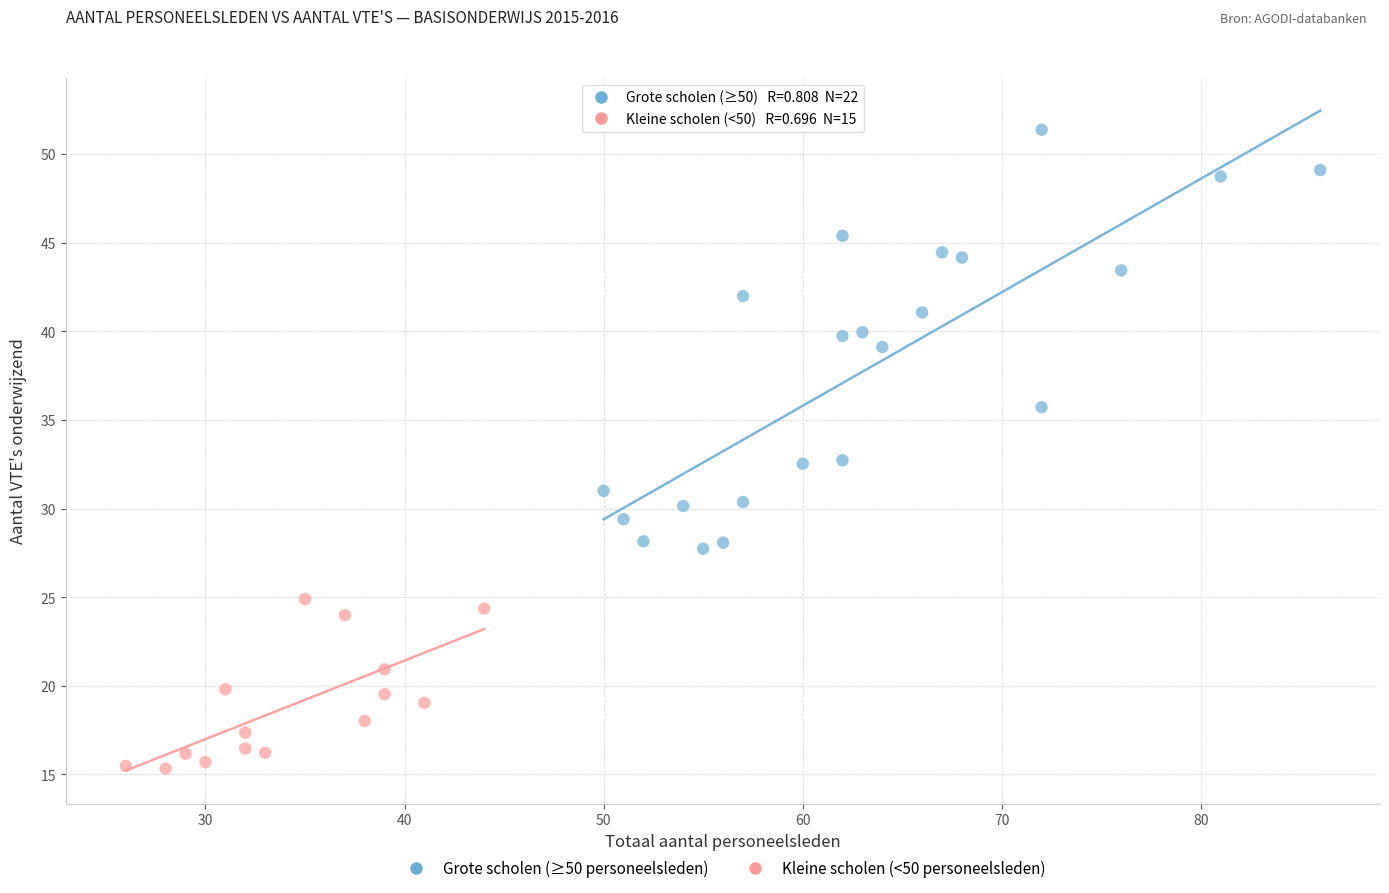

Which series reaches the maximum Y coordinate?

Grote scholen (≥50 personeelsleden)